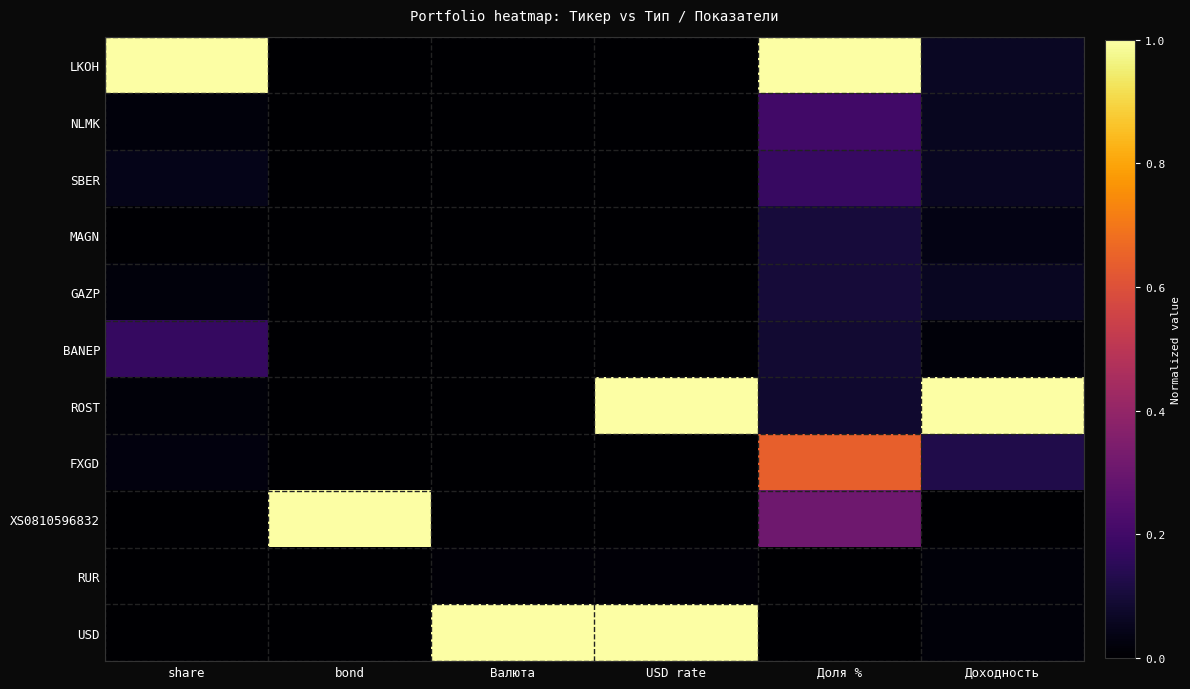

At which category does the chart reach its minimum across all series?

bond